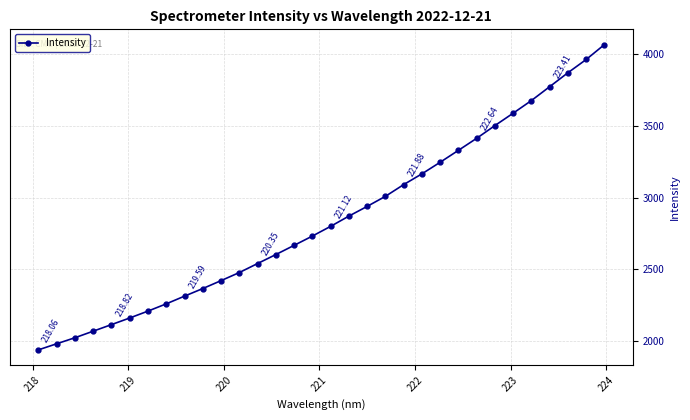

What is the average value?

2848.8